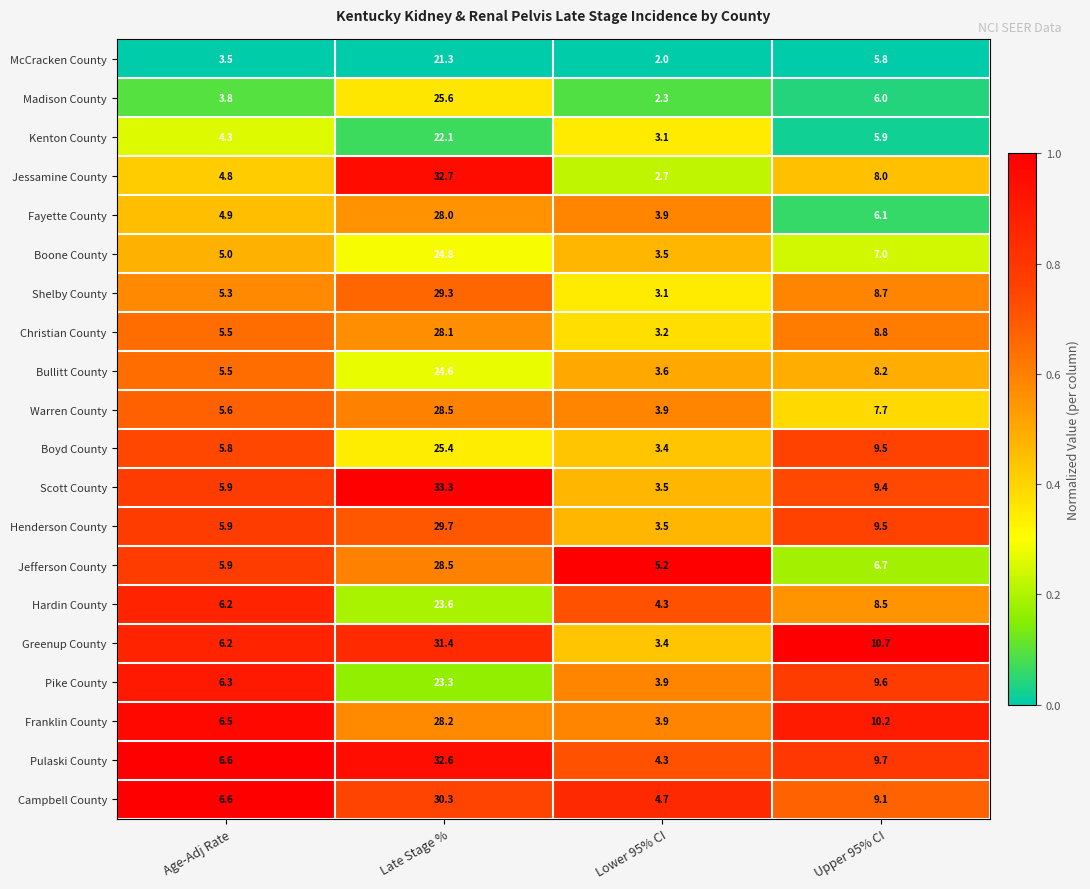

What value does the Scott County series have at Upper 95% CI?

9.4